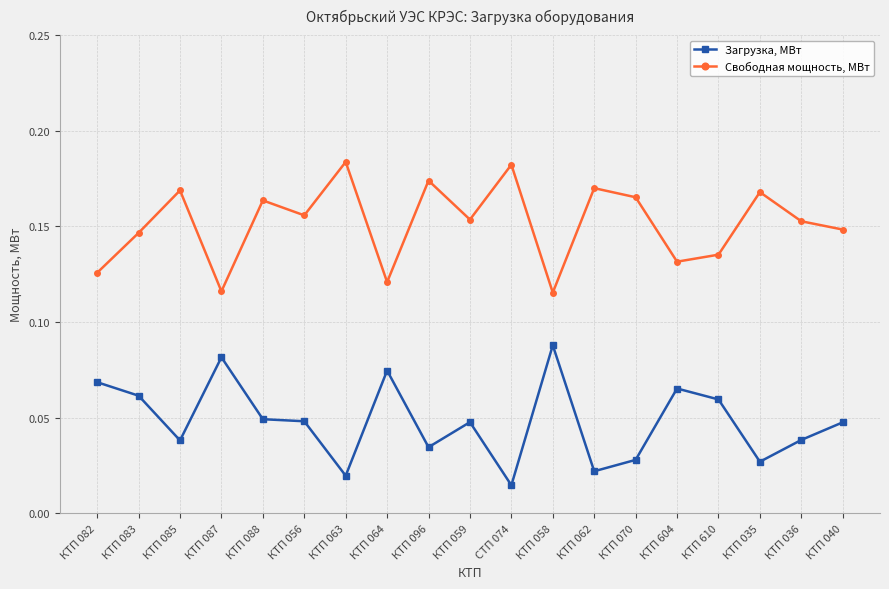

At КТП 035, list the series in order from largest to smallest.

Свободная мощность, МВт, Загрузка, МВт